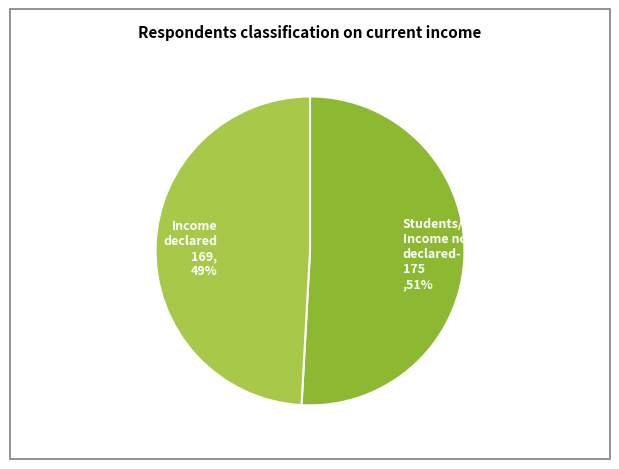

The Income declared 169, 49% slice represents 38% of the pie. True or false?

False